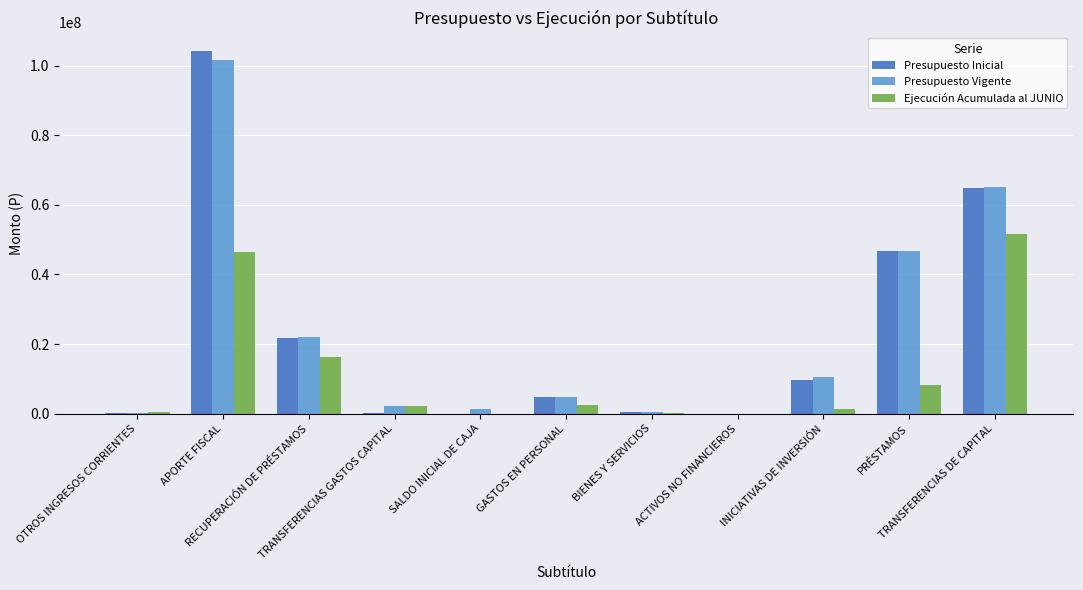

Count the number of data series in this chart.

3